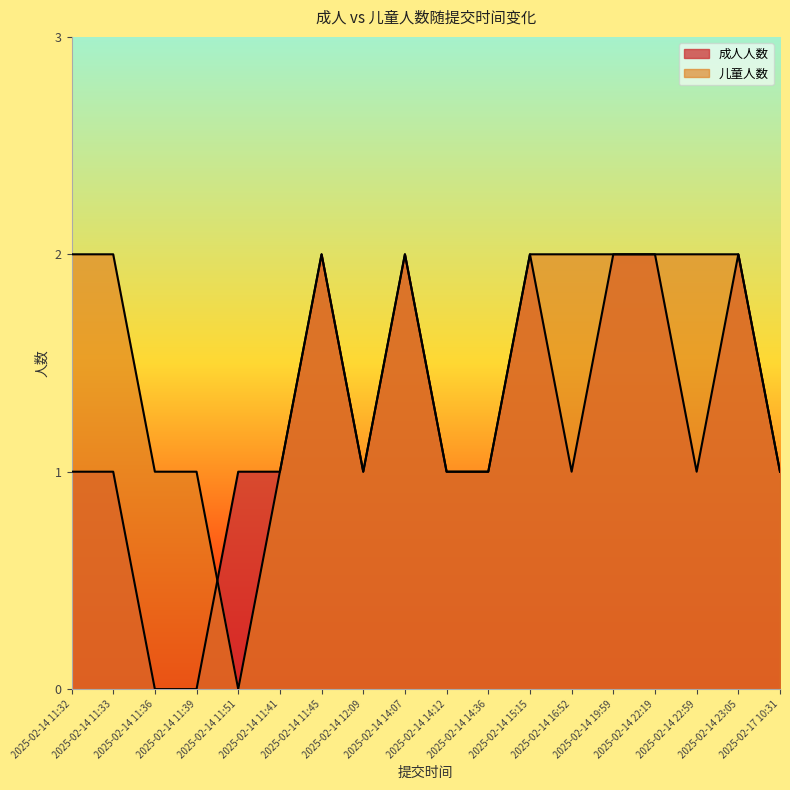

Rank the series by their maximum value, from highest to lowest.

成人人数, 儿童人数